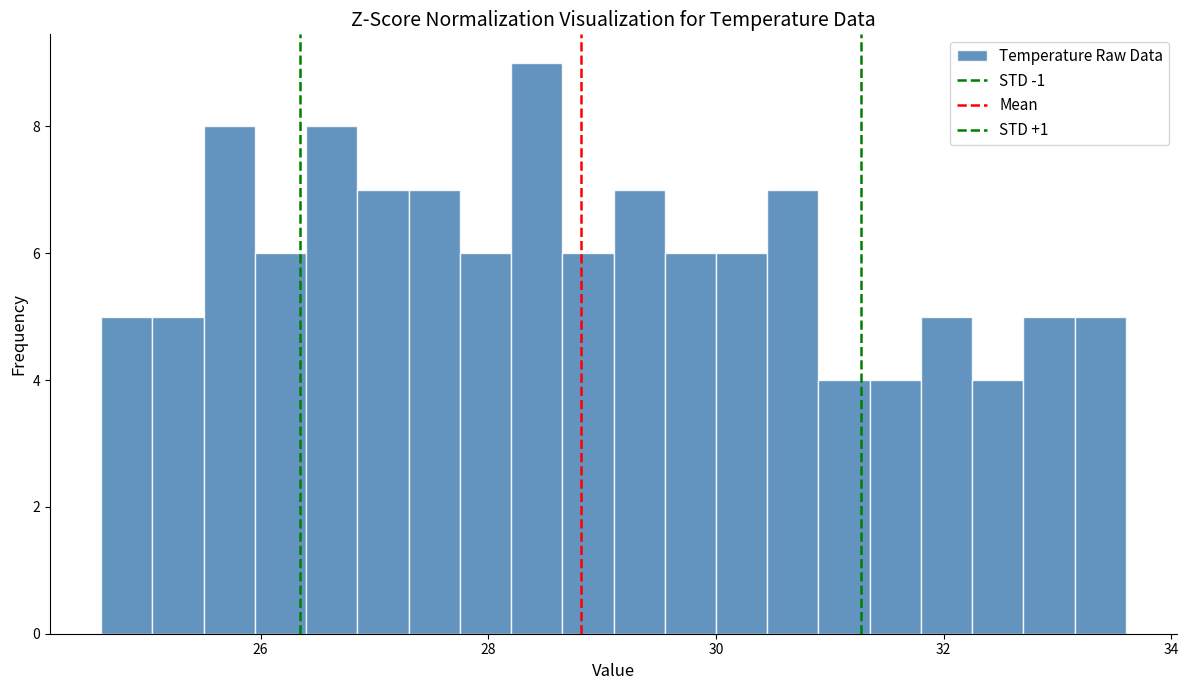

Read against the x-axis, roughly where is the centre of the tallest bar?

28.4